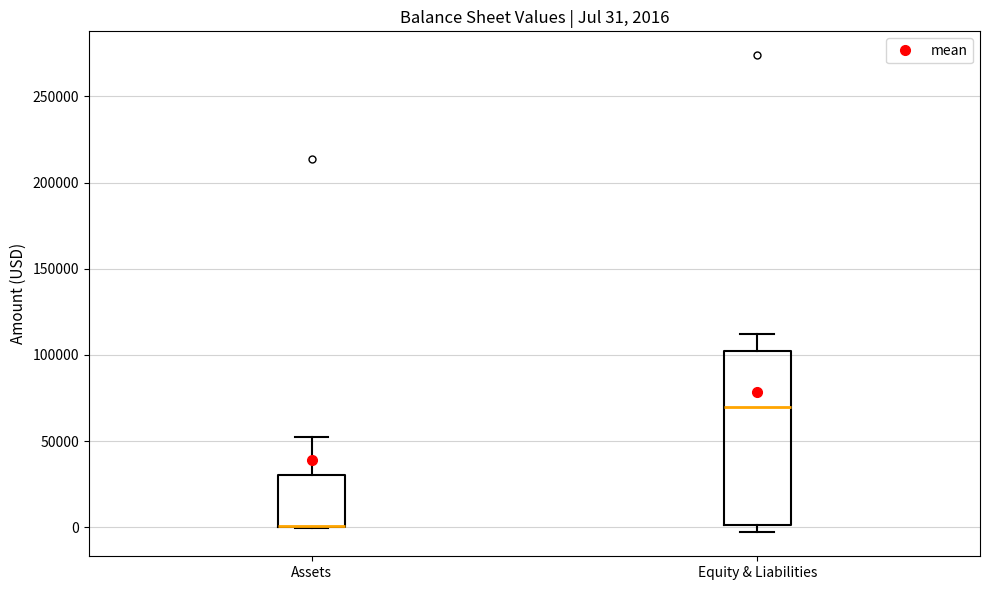

Which box is the tallest, from its lower edge to its upper edge?

Equity & Liabilities